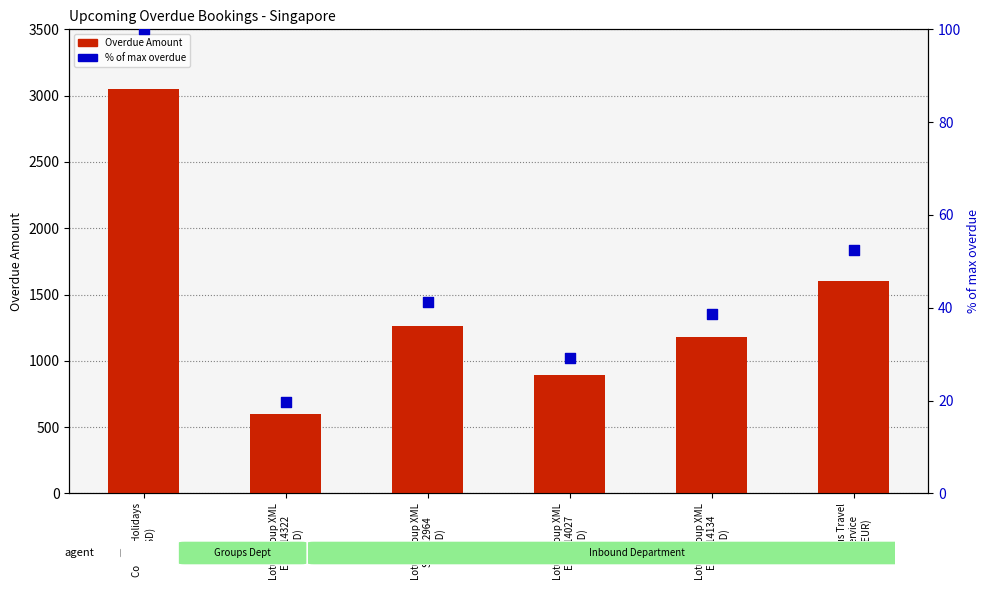

Which series has the largest Y range (max minus min)?

Overdue Amount